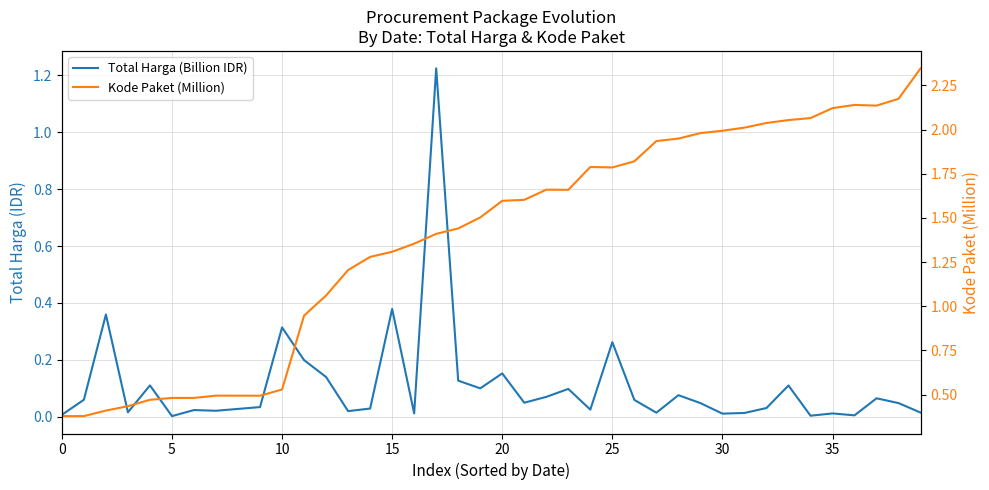

What is the average value of the Total Harga (Billion IDR) series?

0.1